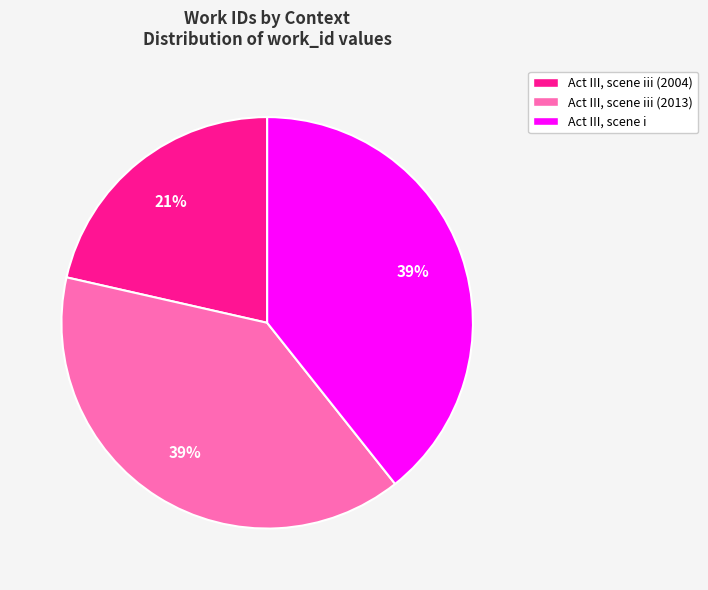

The Act III, scene iii (2004) slice represents 12% of the pie. True or false?

False